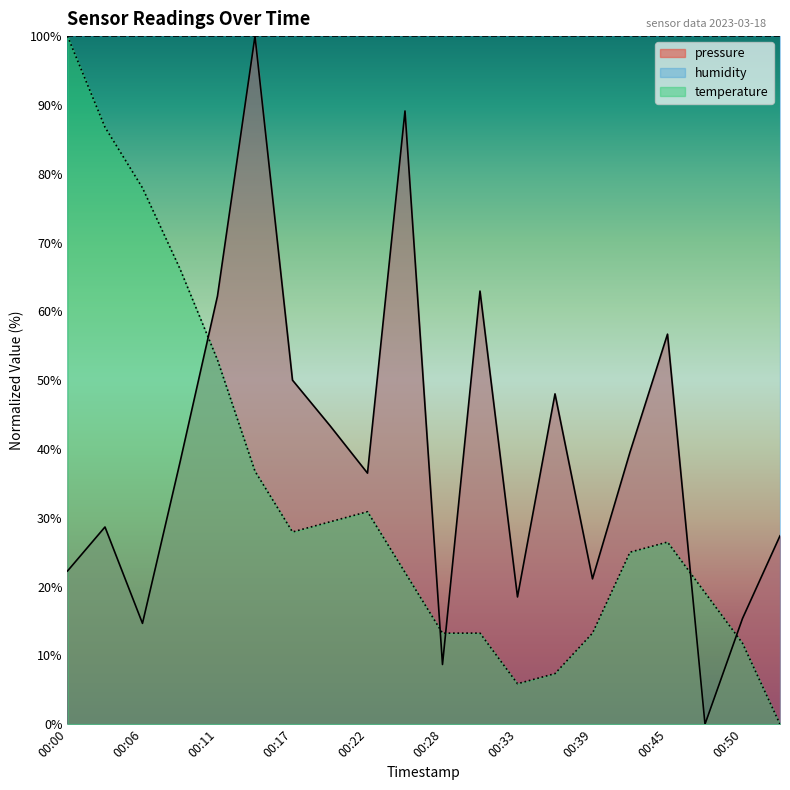

True or false: pressure has a value of 12.4 at 00:00.

False